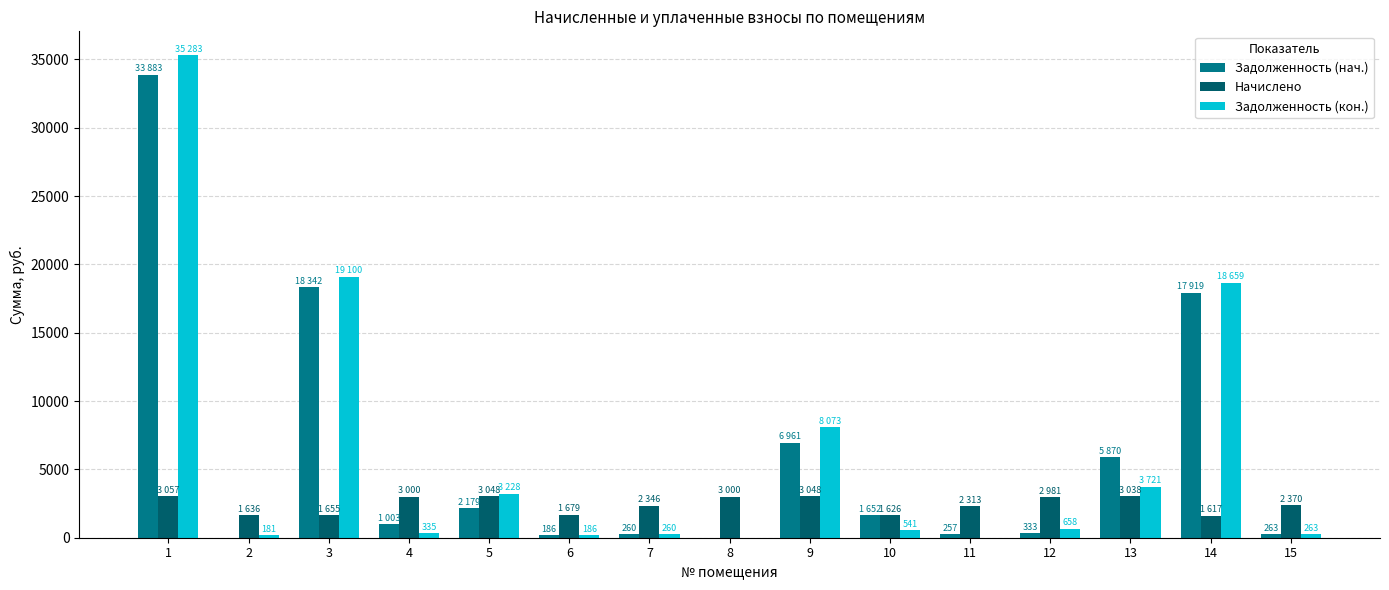

Is the value of Начислено at 5 greater than the value of Задолженность (нач.) at 4?

Yes